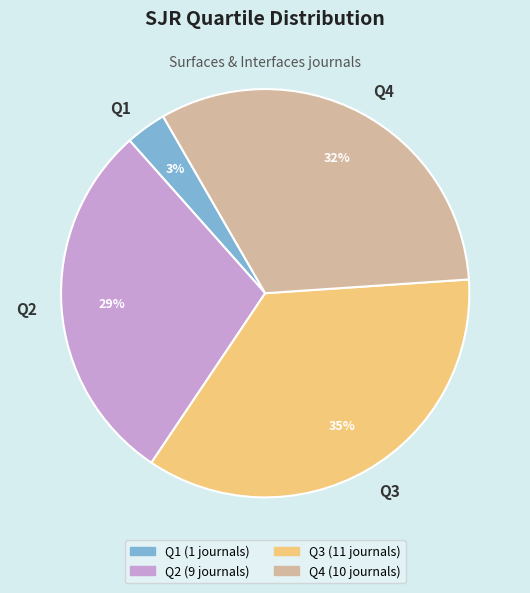

How many slices are in this pie chart?

4